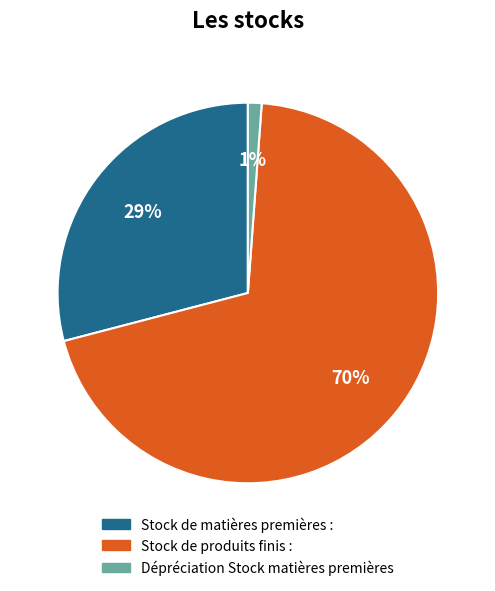

Is Stock de produits finis : the majority of the pie?

Yes